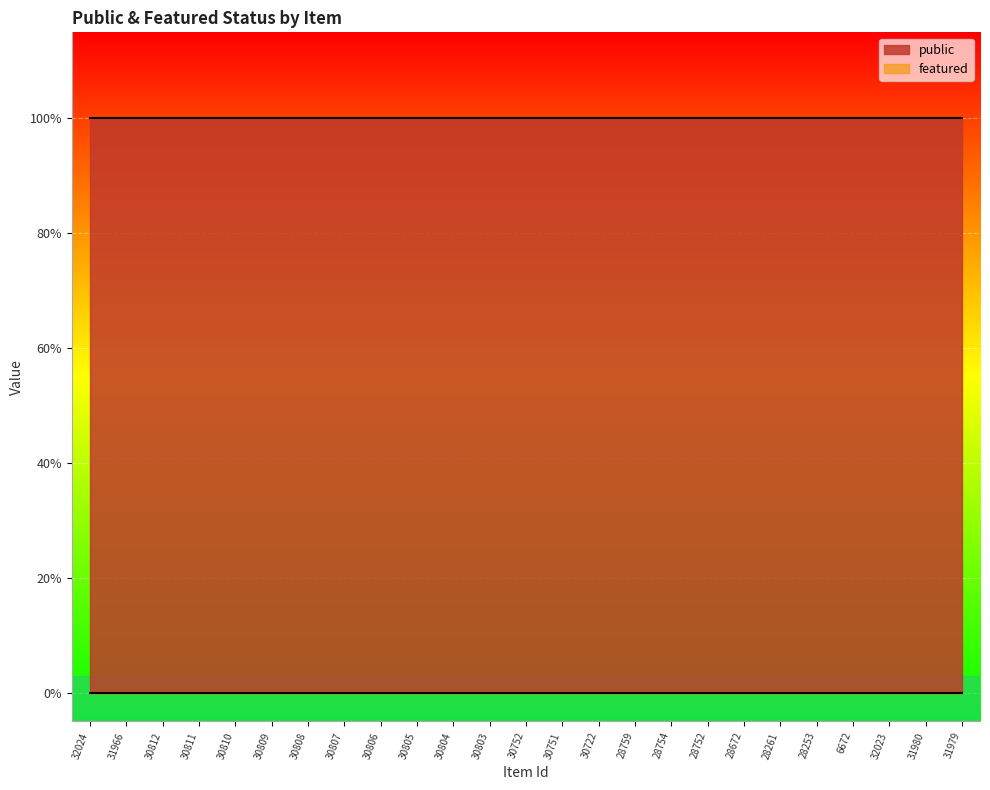

What is the minimum value for public?

1